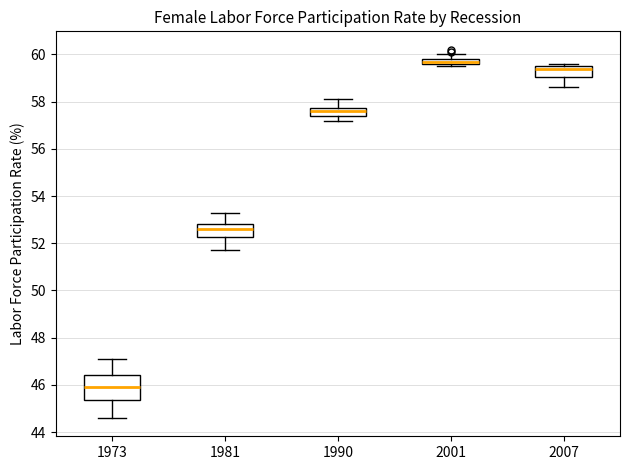

Which box has the highest median line?

2001